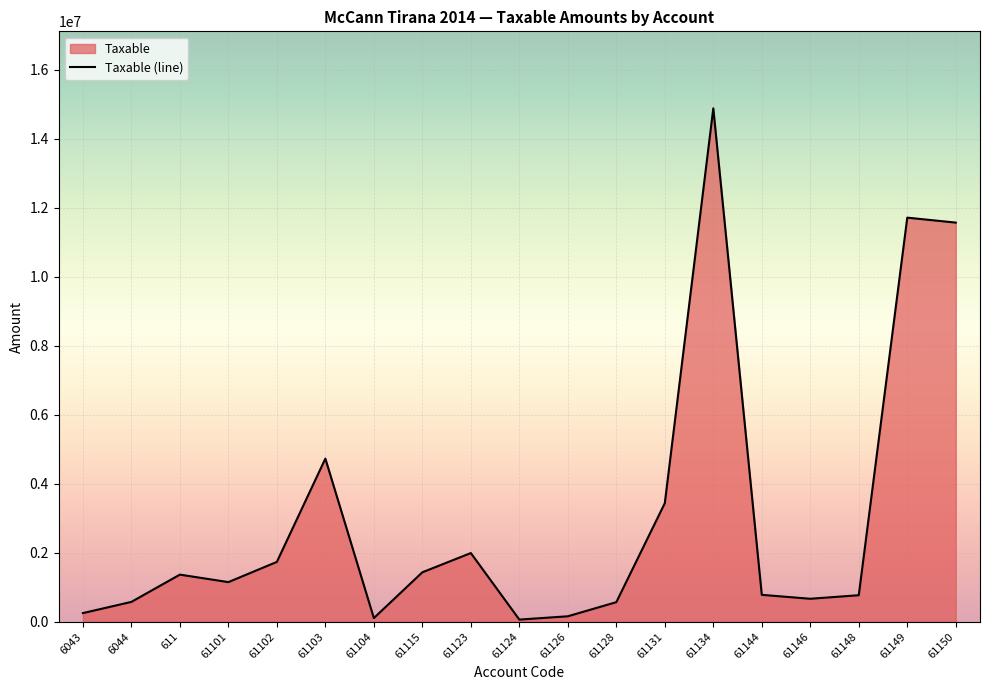

True or false: the data shows 2004164.9 at 61115.

False